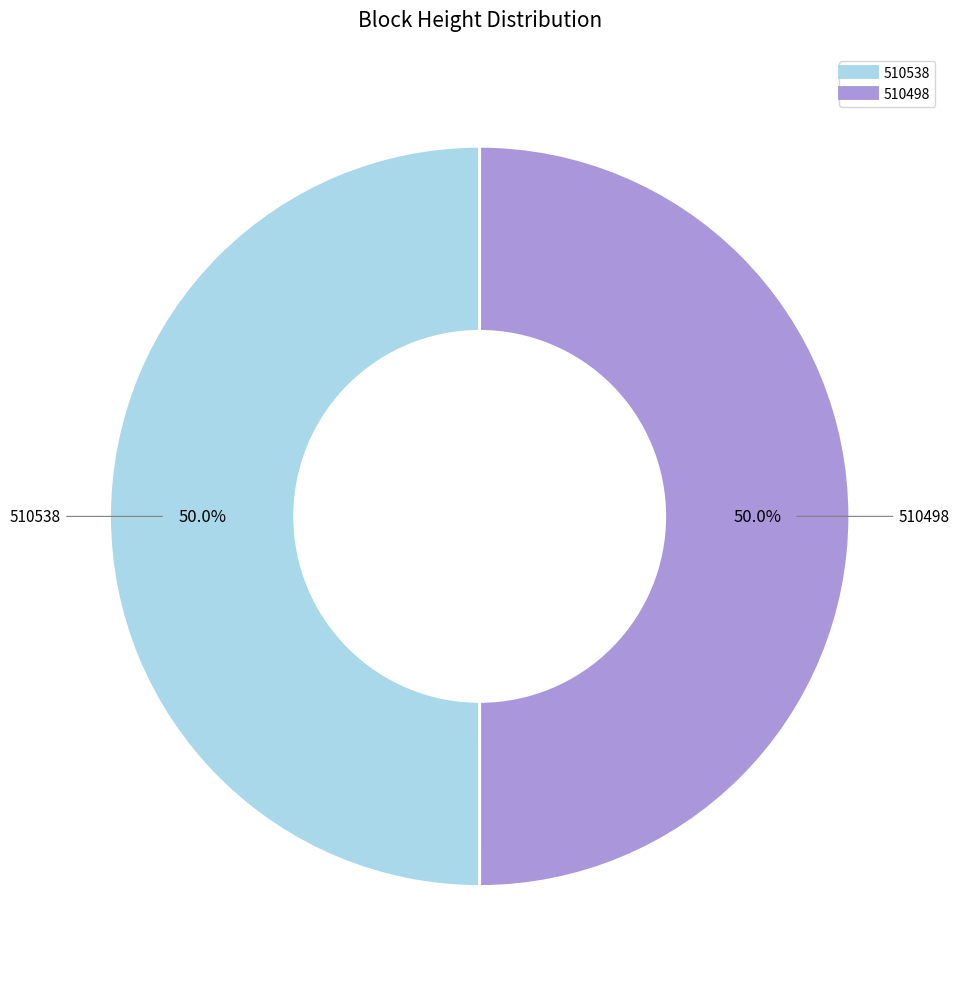

What is the total percentage of 510538 and 510498?

100.0%